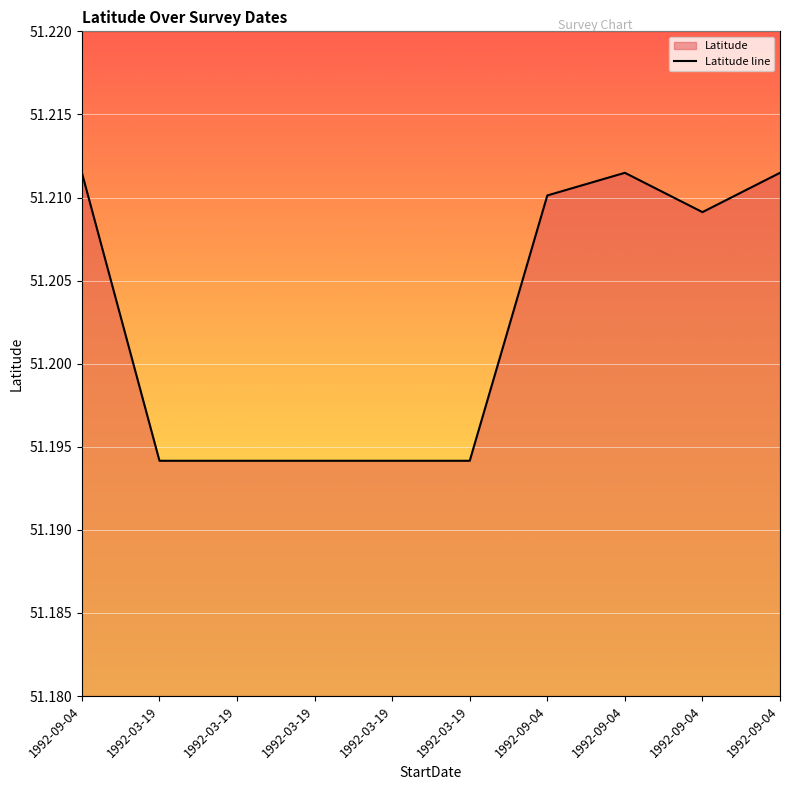

How many lines are shown in the chart?

1